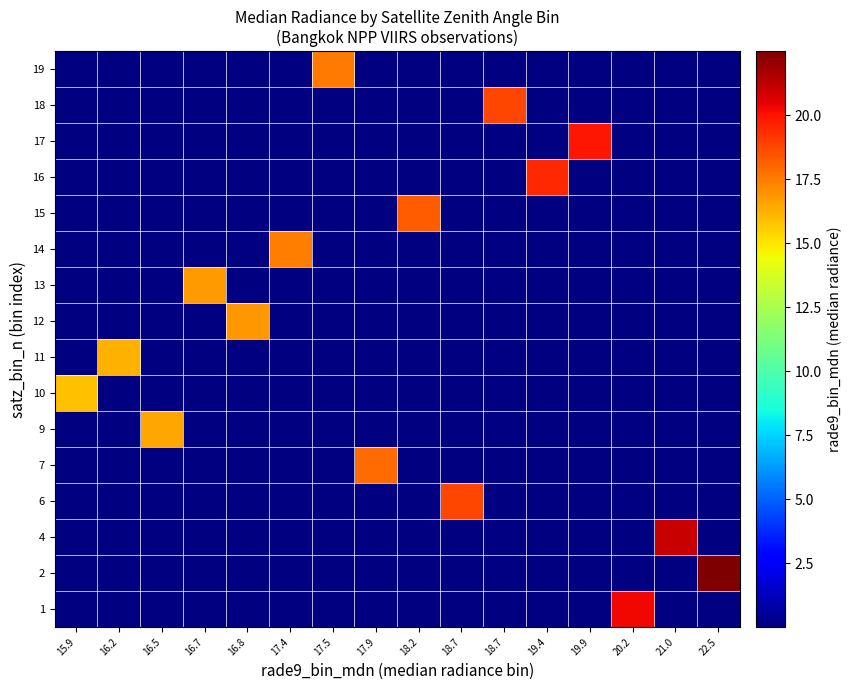

What is the total value across all series at 17.9?

17.9